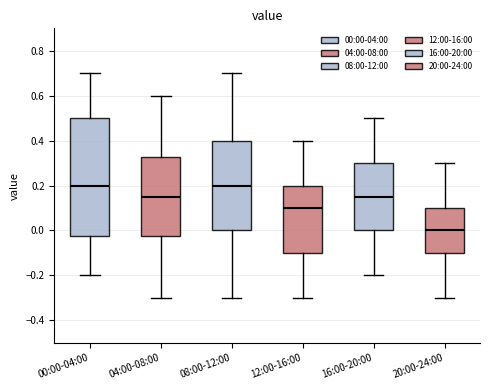

Reading left to right, transcribe this box plot: for each box, give where its median line is, the range the box spans, and where its two whiskers end, as read against the y-axis. The values are not printed on the chart, so give them approximately, as read against the axis.

00:00-04:00: median 0.20, box -0.02 to 0.50, whiskers -0.20 to 0.70
04:00-08:00: median 0.16, box -0.02 to 0.32, whiskers -0.30 to 0.60
08:00-12:00: median 0.20, box 0.00 to 0.40, whiskers -0.30 to 0.70
12:00-16:00: median 0.10, box -0.10 to 0.20, whiskers -0.30 to 0.40
16:00-20:00: median 0.16, box 0.00 to 0.30, whiskers -0.20 to 0.50
20:00-24:00: median 0.00, box -0.10 to 0.10, whiskers -0.30 to 0.30